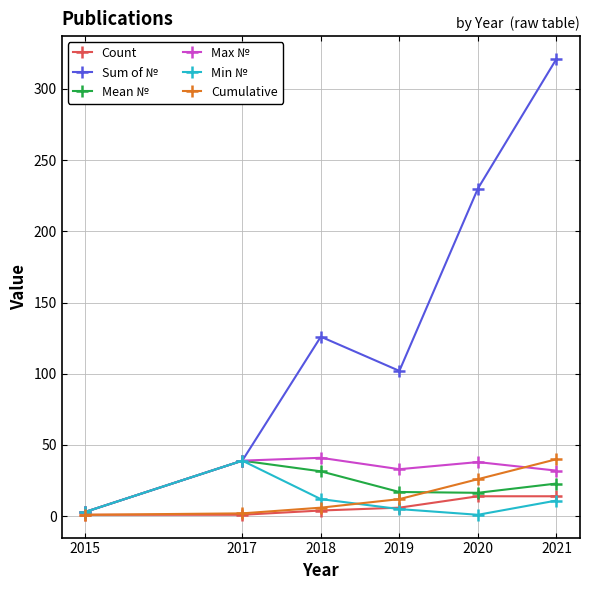

True or false: Min № has more than 0 points higher than both neighbors.

True